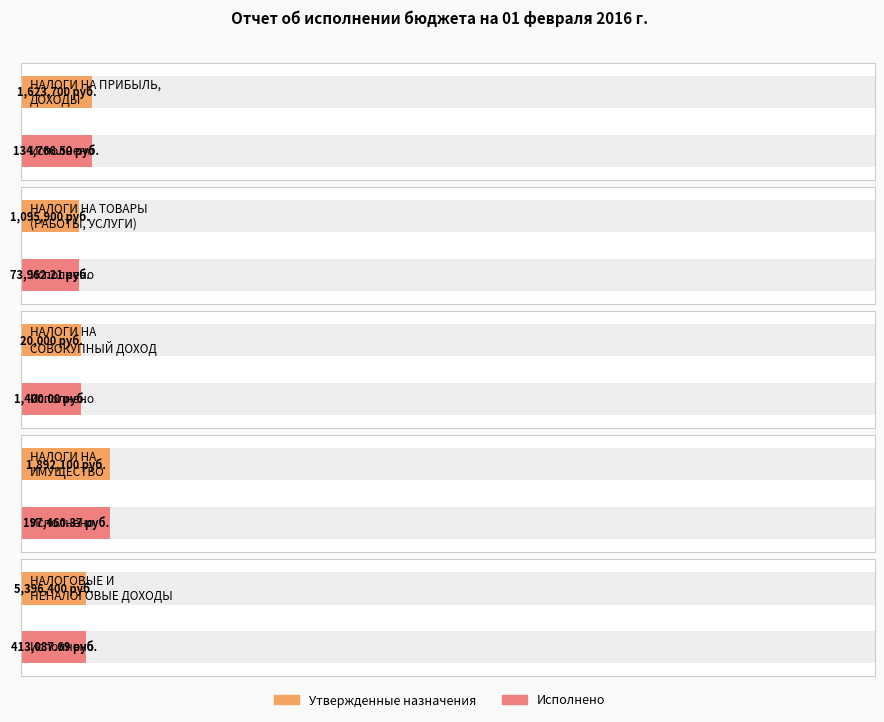

How many bars are there in total?

10